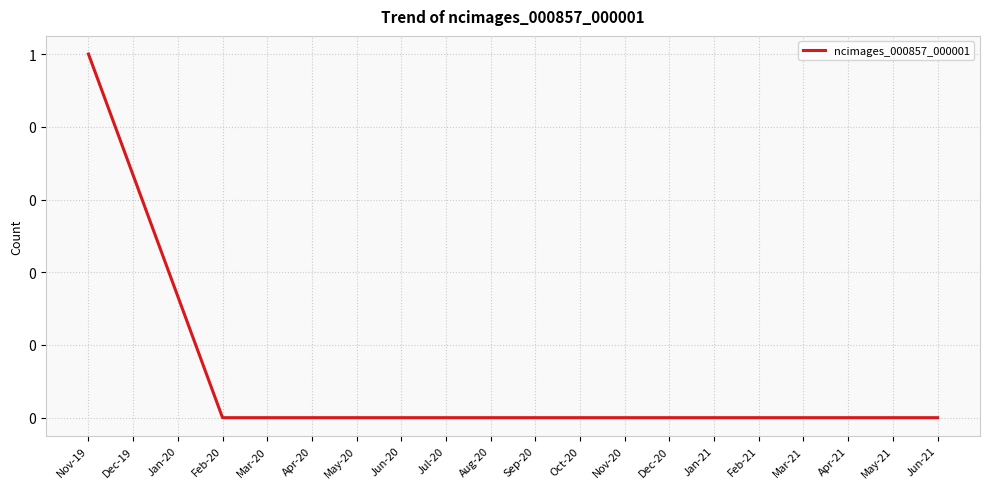

List the labels in order of value, largest first.

Nov-19, Dec-19, Jan-20, Feb-20, Mar-20, Apr-20, May-20, Jun-20, Jul-20, Aug-20, Sep-20, Oct-20, Nov-20, Dec-20, Jan-21, Feb-21, Mar-21, Apr-21, May-21, Jun-21